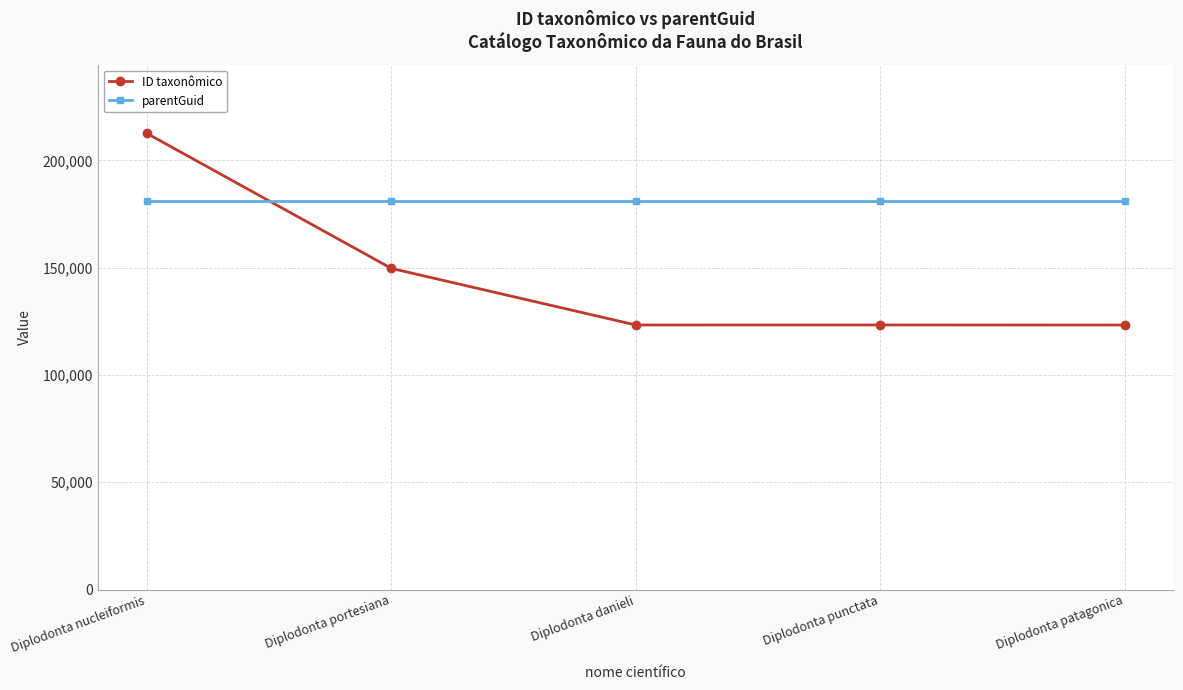

Is the value of ID taxonômico at Diplodonta danieli greater than the value of parentGuid at Diplodonta portesiana?

No